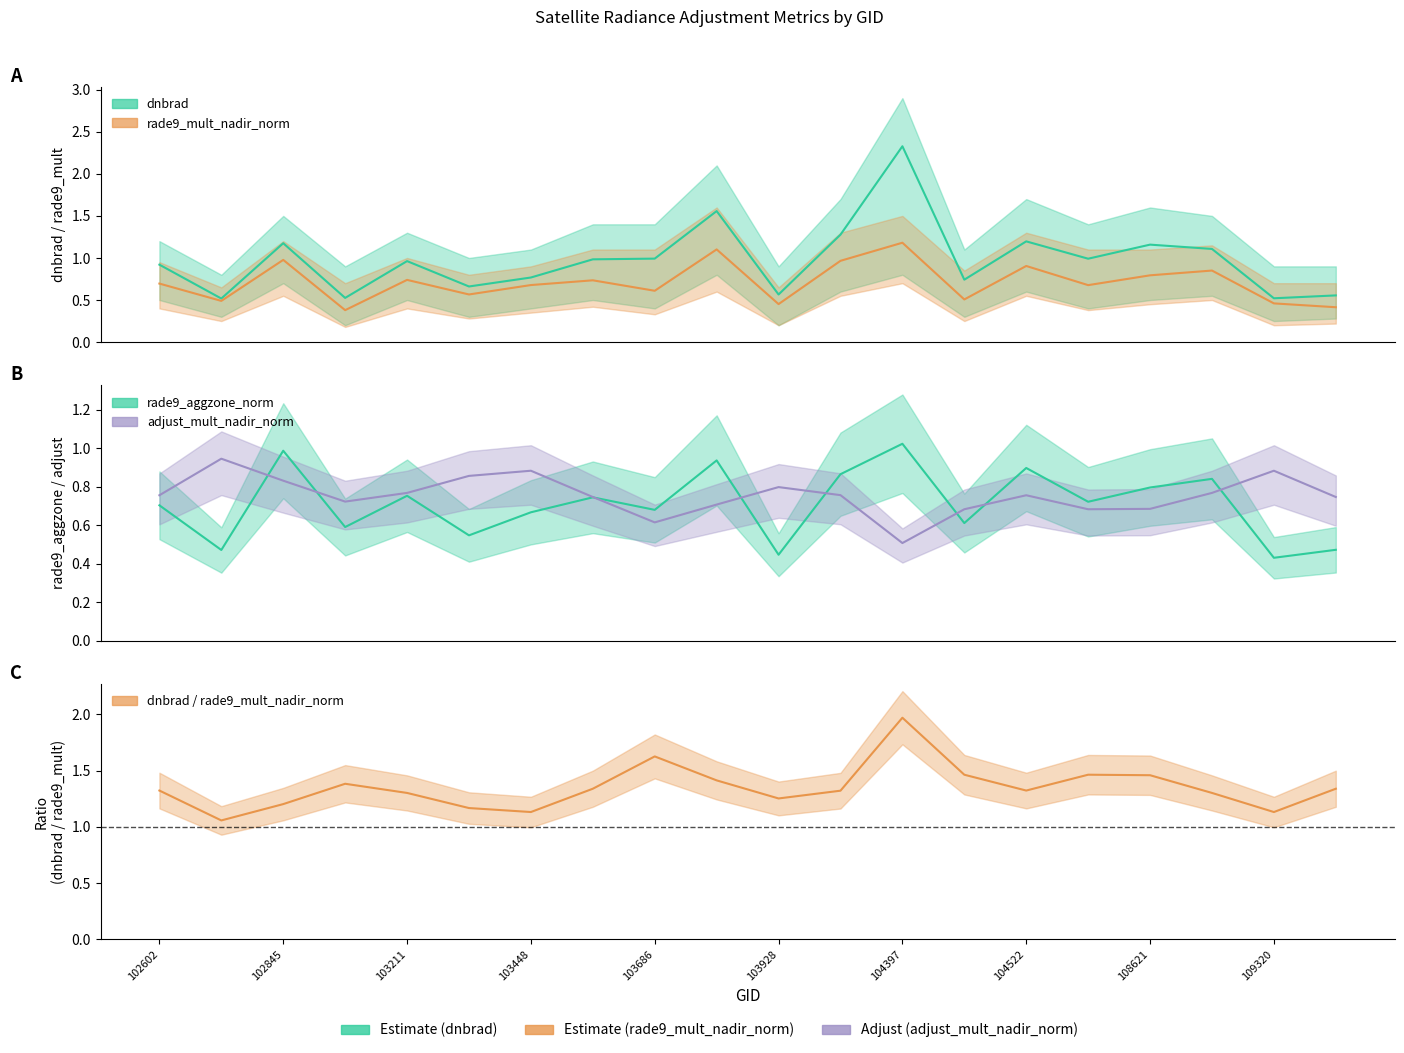

What is the lowest value of the dnbrad series?

0.5